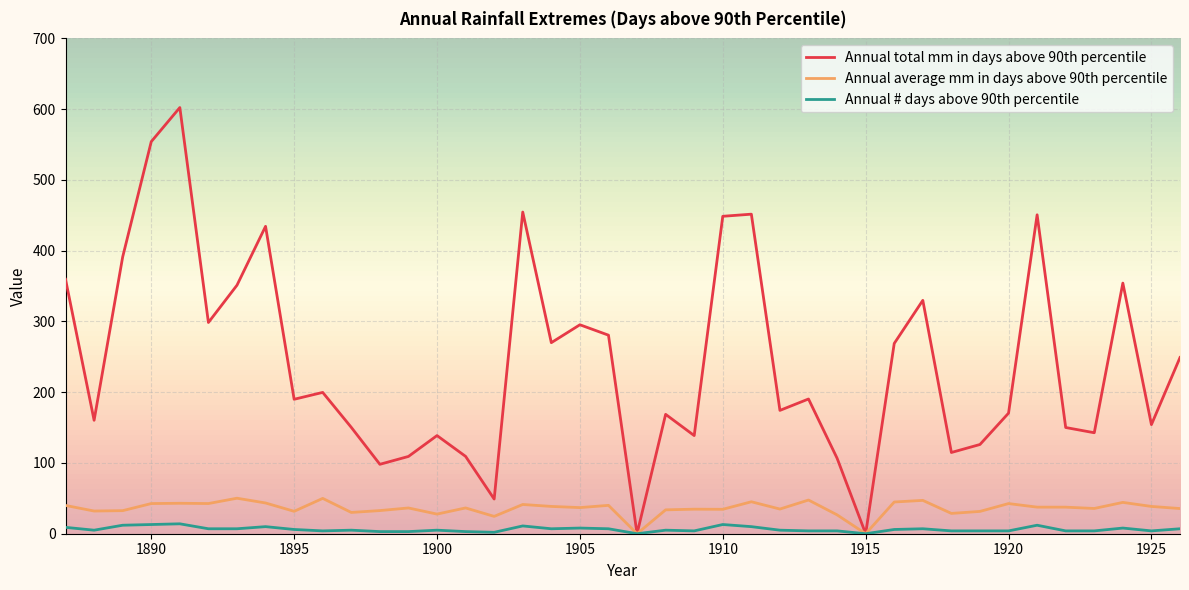

What are all the series names shown in the legend?

Annual total mm in days above 90th percentile, Annual average mm in days above 90th percentile, Annual # days above 90th percentile